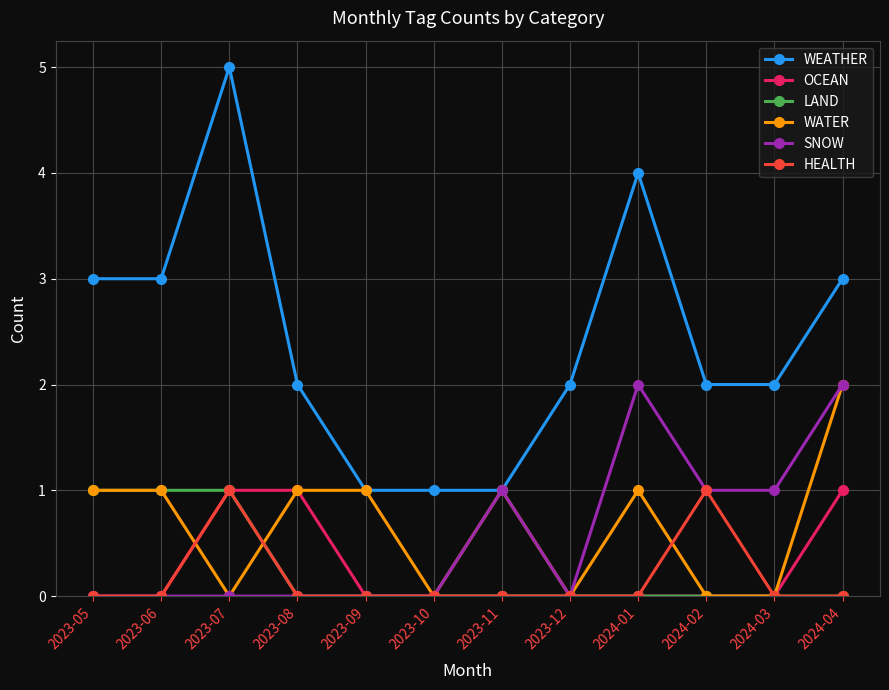

Does the chart display data point markers on the line(s)?

Yes